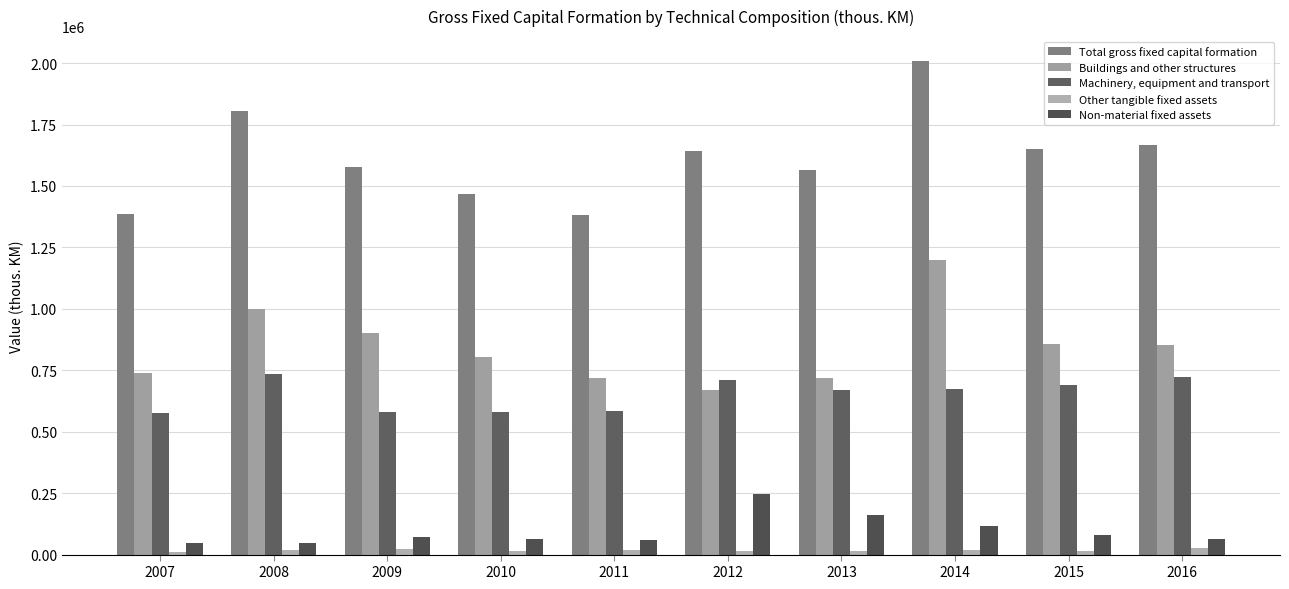

What is the total value across all series at 2012?

3283147